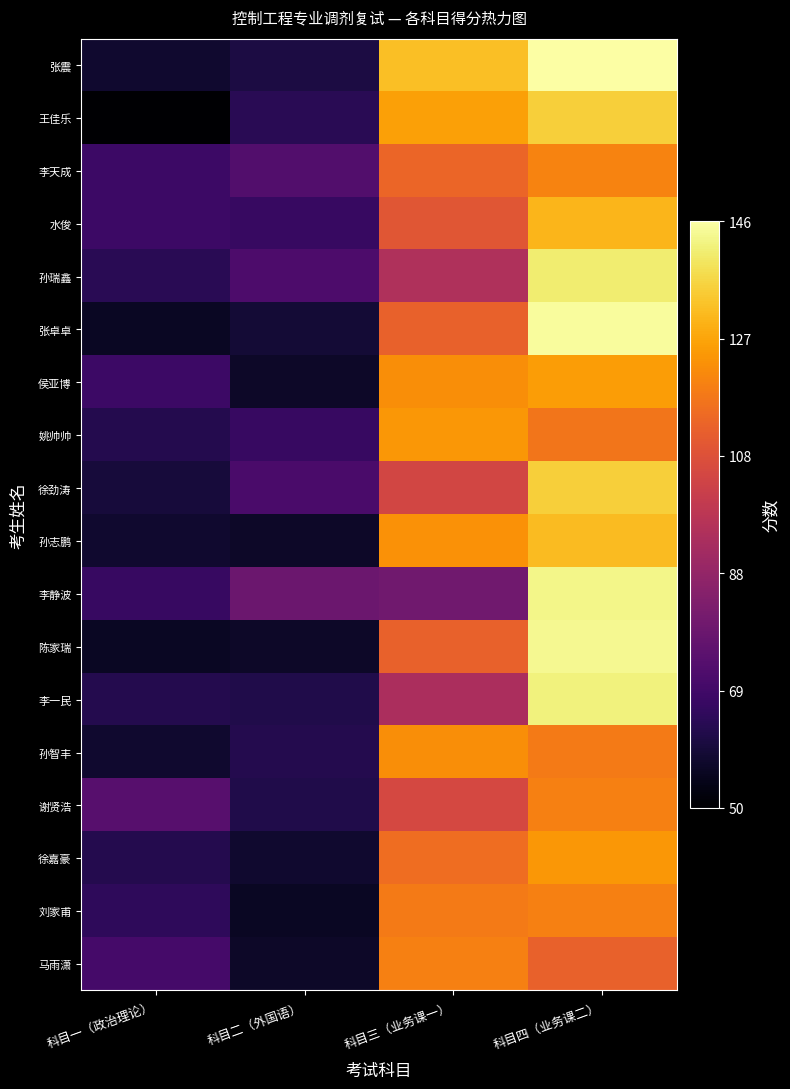

Between 科目二（外国语） and 科目一（政治理论）, which is larger?

科目二（外国语）